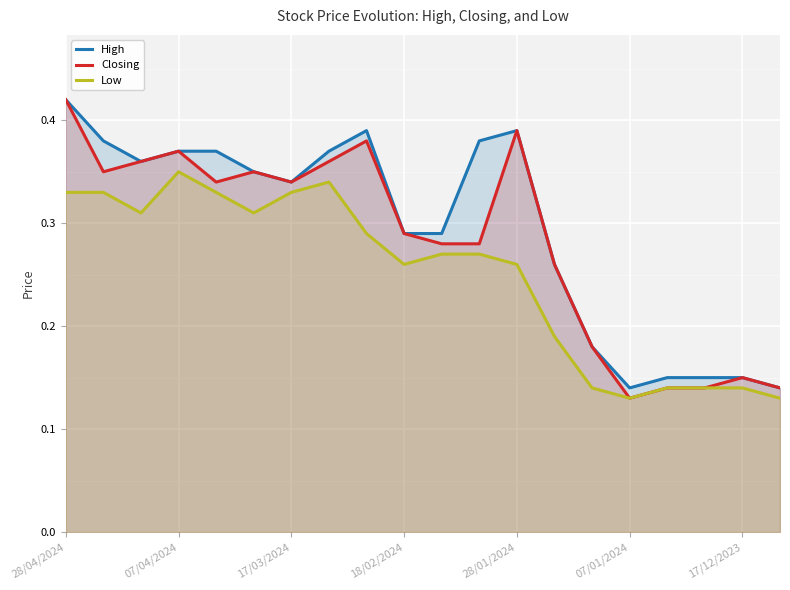

At which label is Closing closest to 0?

07/01/2024